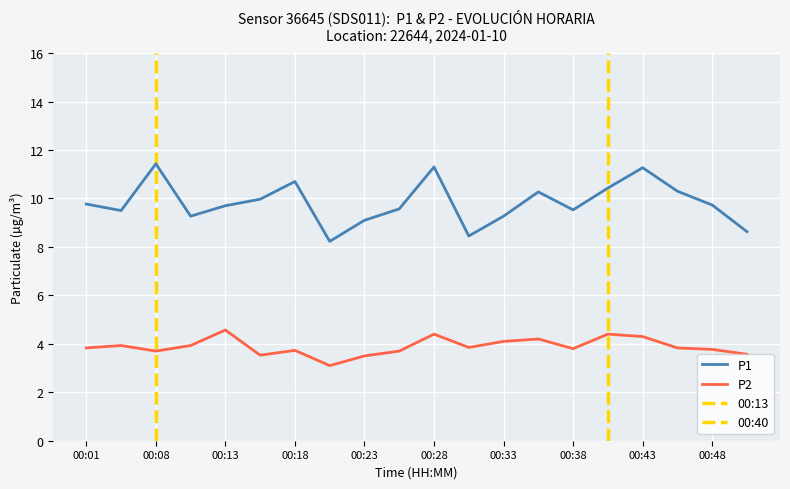

Which category has the lowest value across all series?

00:21